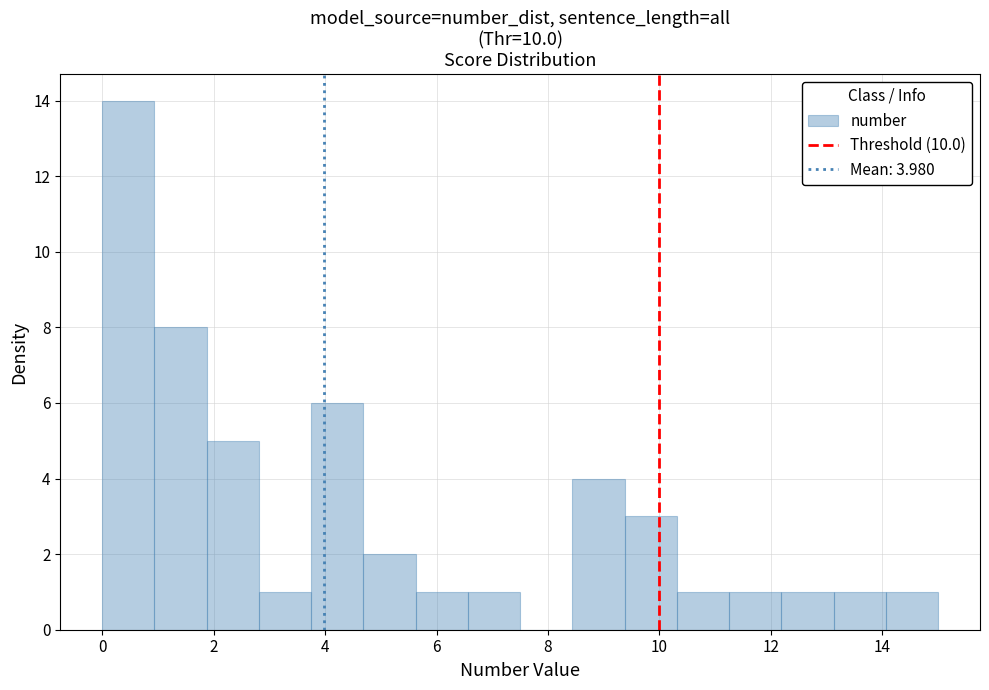

Which range on the x-axis has the tallest bar?

0.0 to 1.0